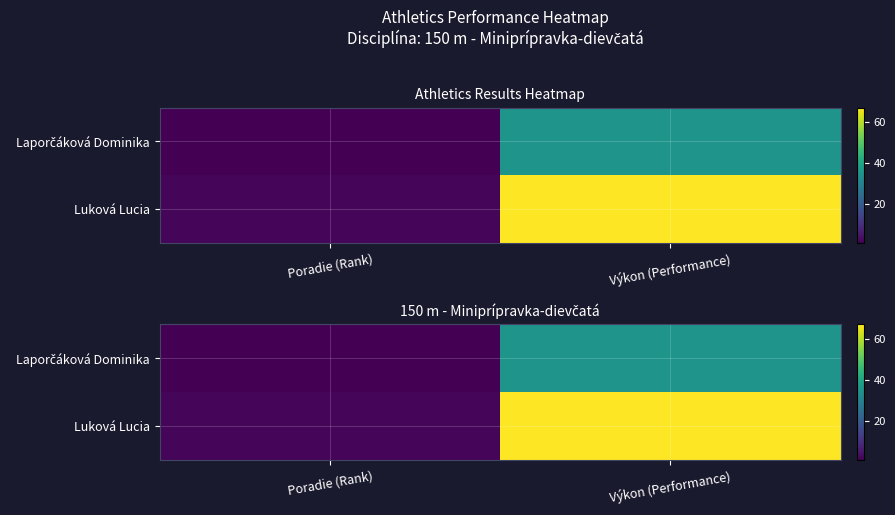

The value of Laporčáková Dominika at Výkon (Performance) is 35.3. True or false?

True